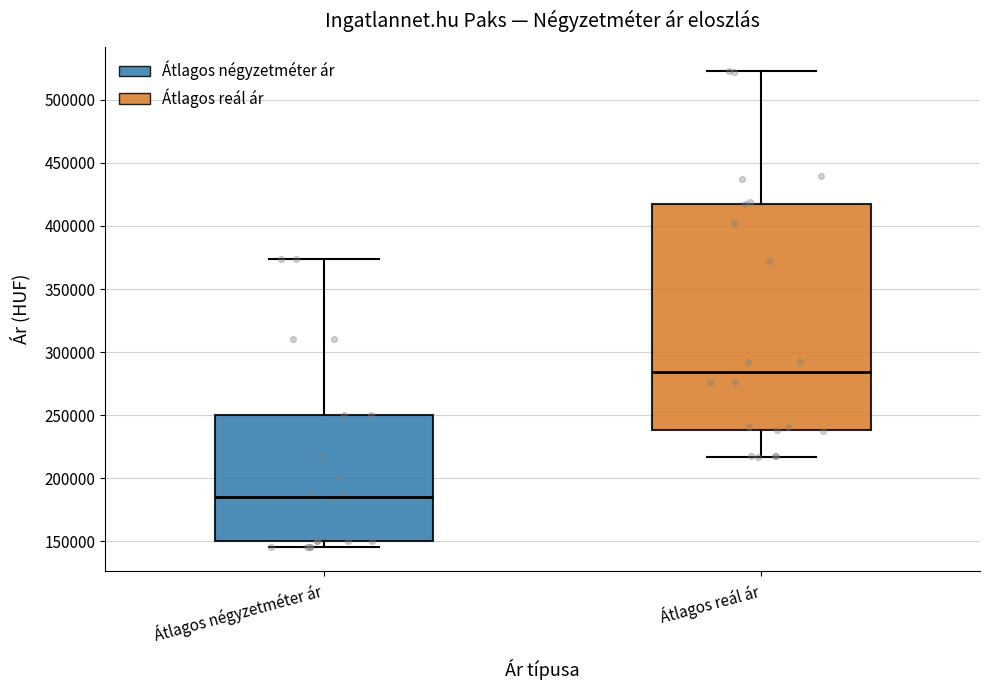

Reading left to right, transcribe this box plot: for each box, give where its median line is, the range the box spans, and where its two whiskers end, as read against the y-axis. The values are not printed on the chart, so give them approximately, as read against the axis.

Átlagos négyzetméter ár: median 185000, box 150000 to 250000, whiskers 145000 to 375000
Átlagos reál ár: median 285000, box 240000 to 420000, whiskers 215000 to 525000